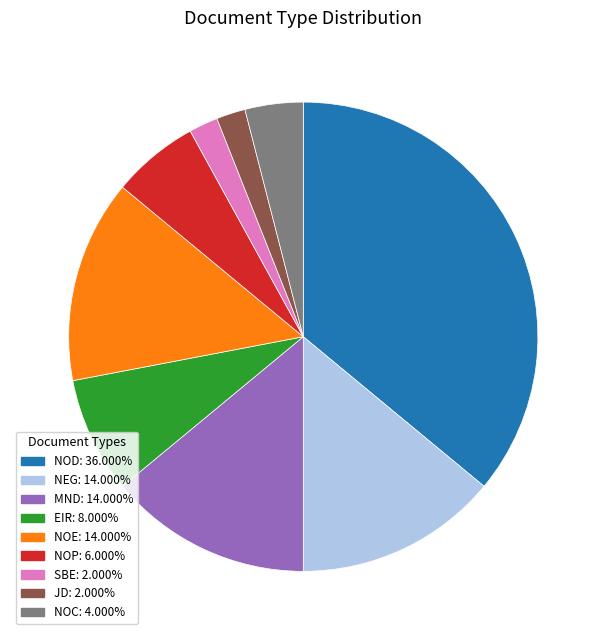

Is there any slice that represents more than half of the pie?

No